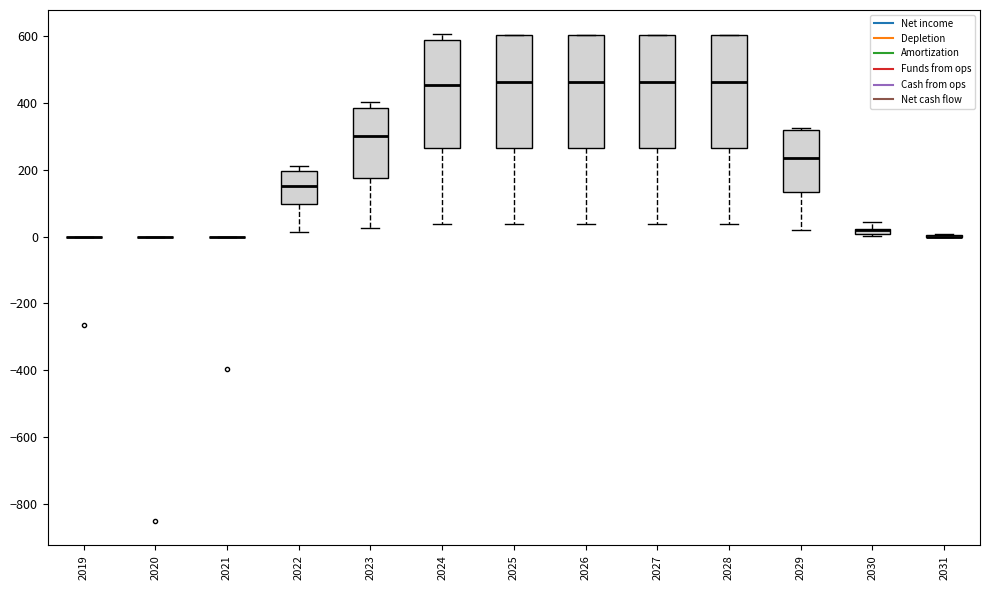

Where is the upper edge of the box at x = 2022 on the y-axis? The values are not printed on the chart, so give them approximately, as read against the axis.

200